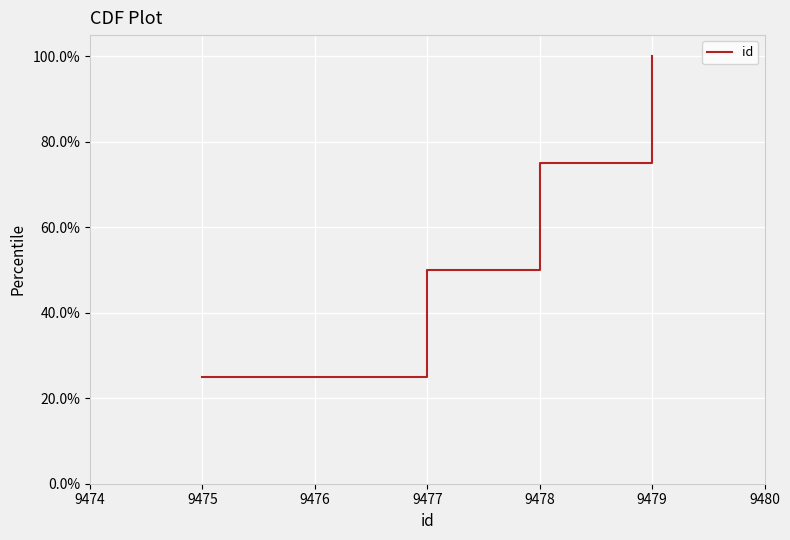

How many lines are shown in the chart?

1